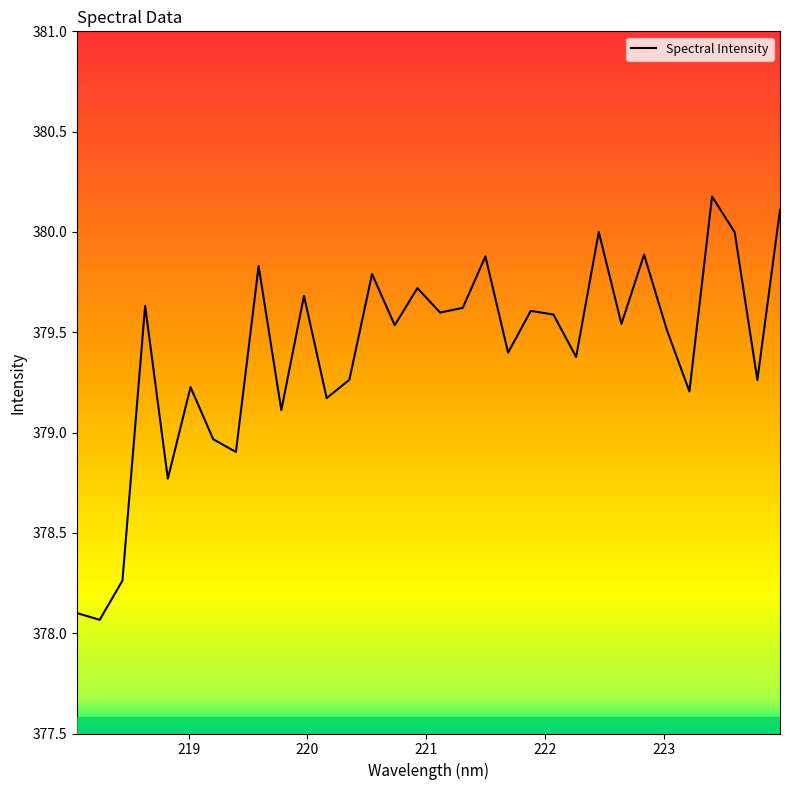

What is the smallest value displayed?

378.1